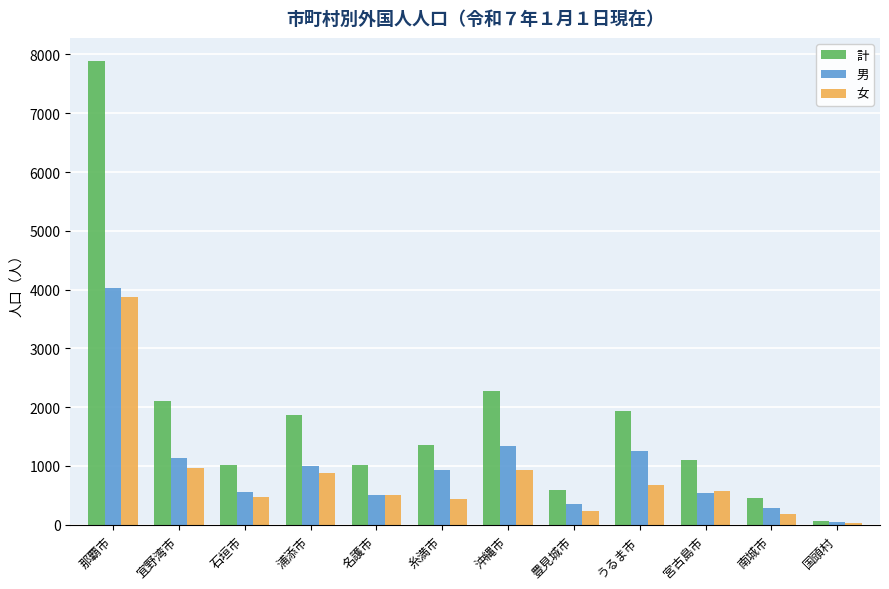

At うるま市, list the series in order from largest to smallest.

計, 男, 女